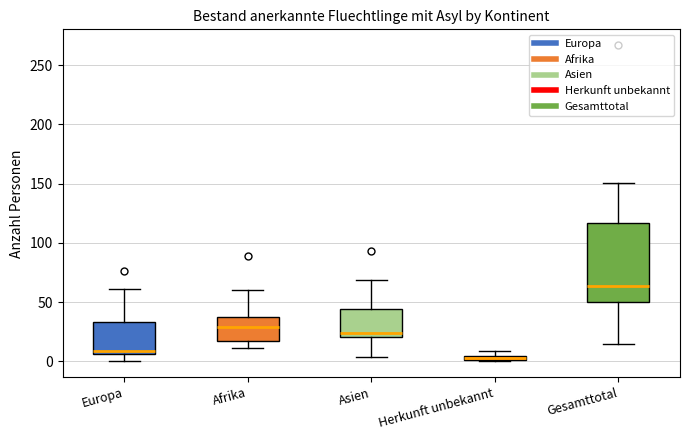

Comparing the boxes themselves (not the whiskers), which one is the tallest?

Gesamttotal